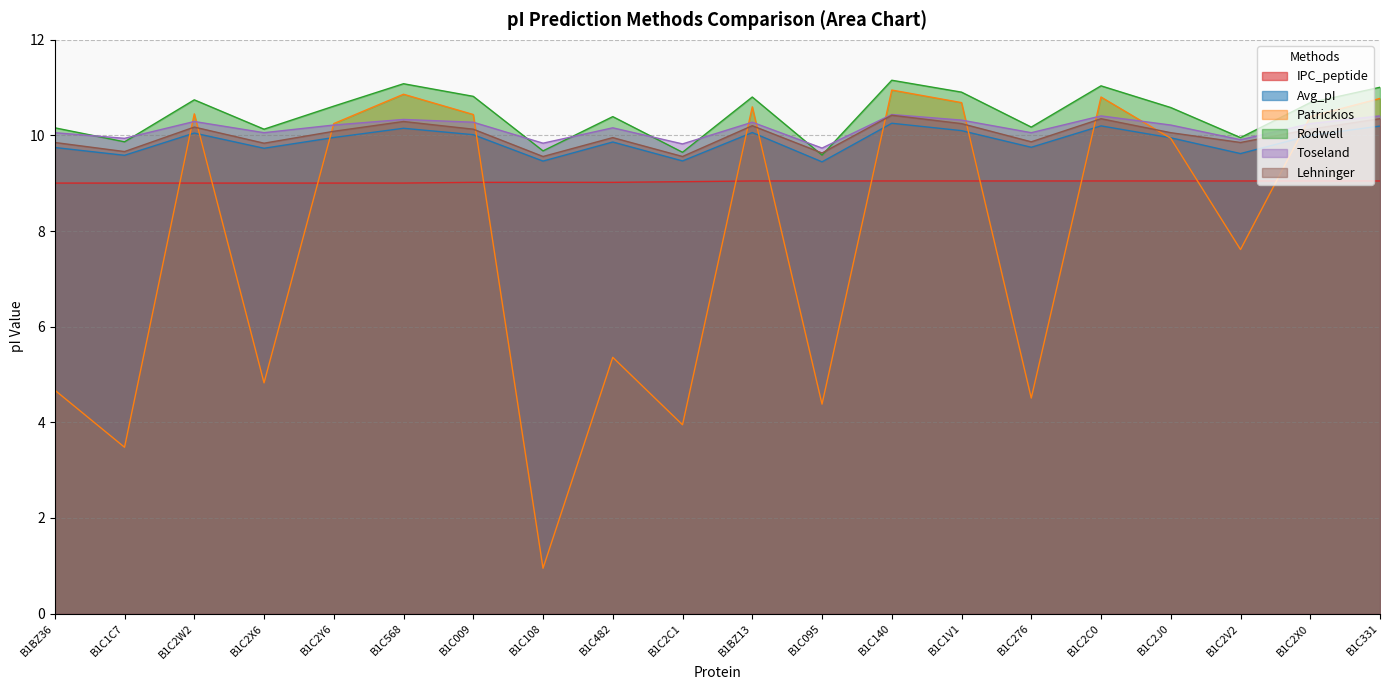

List the series in order of their peak value, lowest first.

IPC_peptide, Avg_pI, Lehninger, Toseland, Patrickios, Rodwell